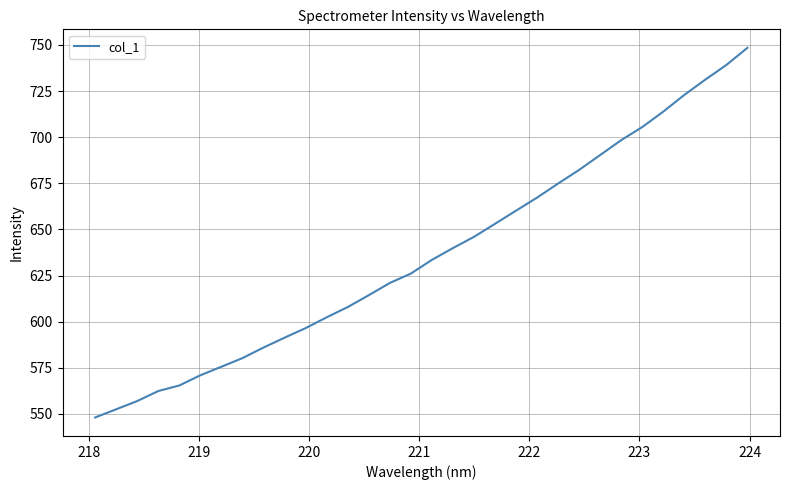

How many lines are shown in the chart?

1